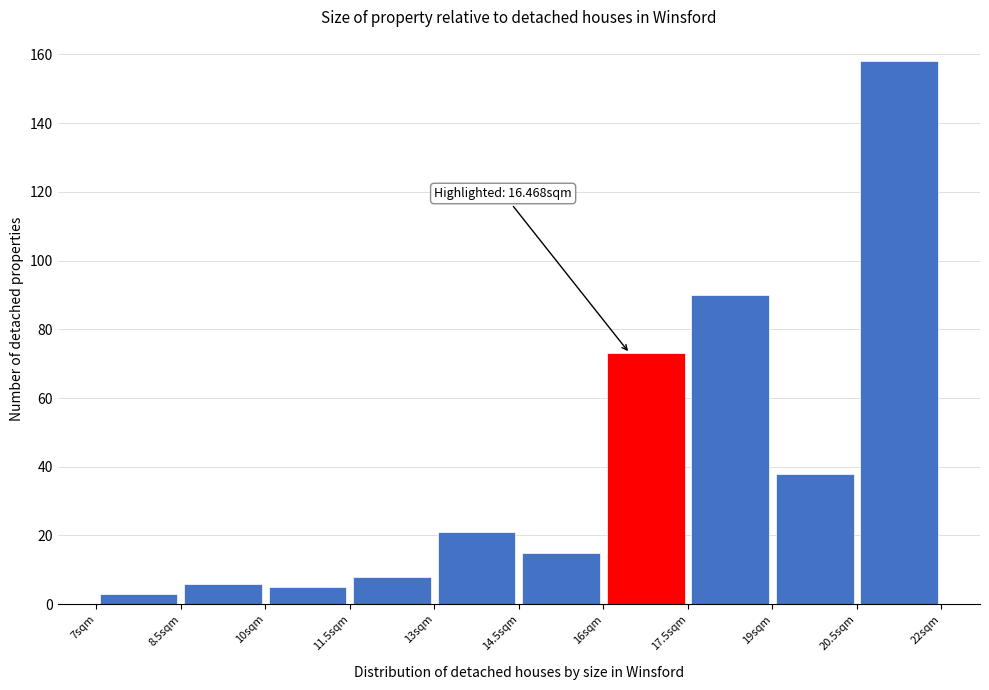

Which range on the x-axis has the tallest bar?

20.5 to 22.0